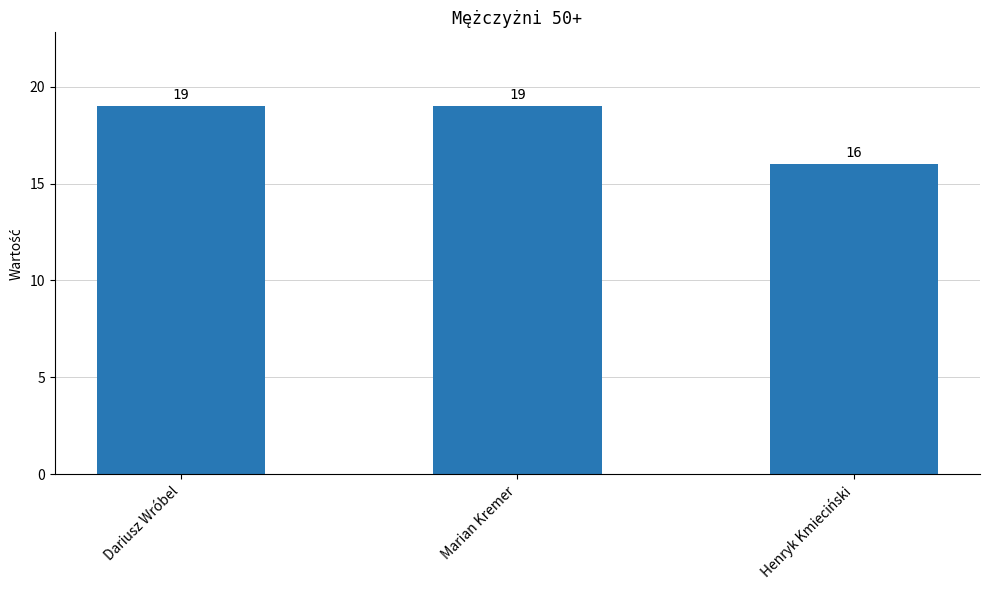

Approximately how many times larger is the value at Marian Kremer compared to Henryk Kmieciński?

1.2